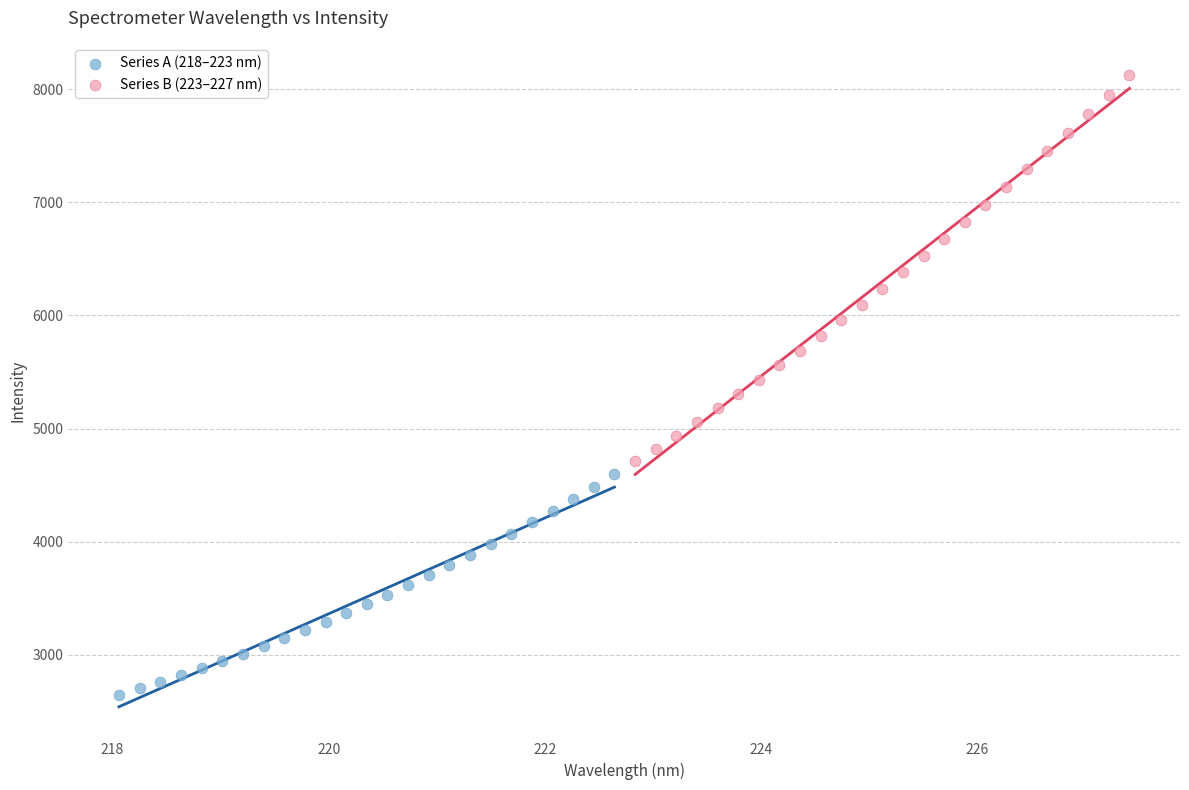

Which series contains the highest Y value?

Series B (223–227 nm)